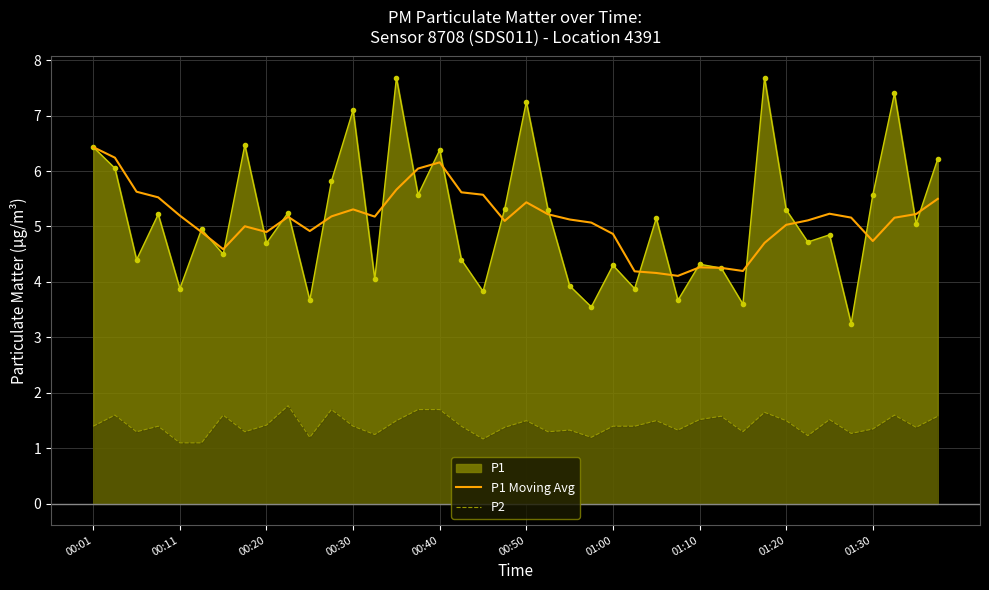

What is the total value across all series at 00:30?

13.8